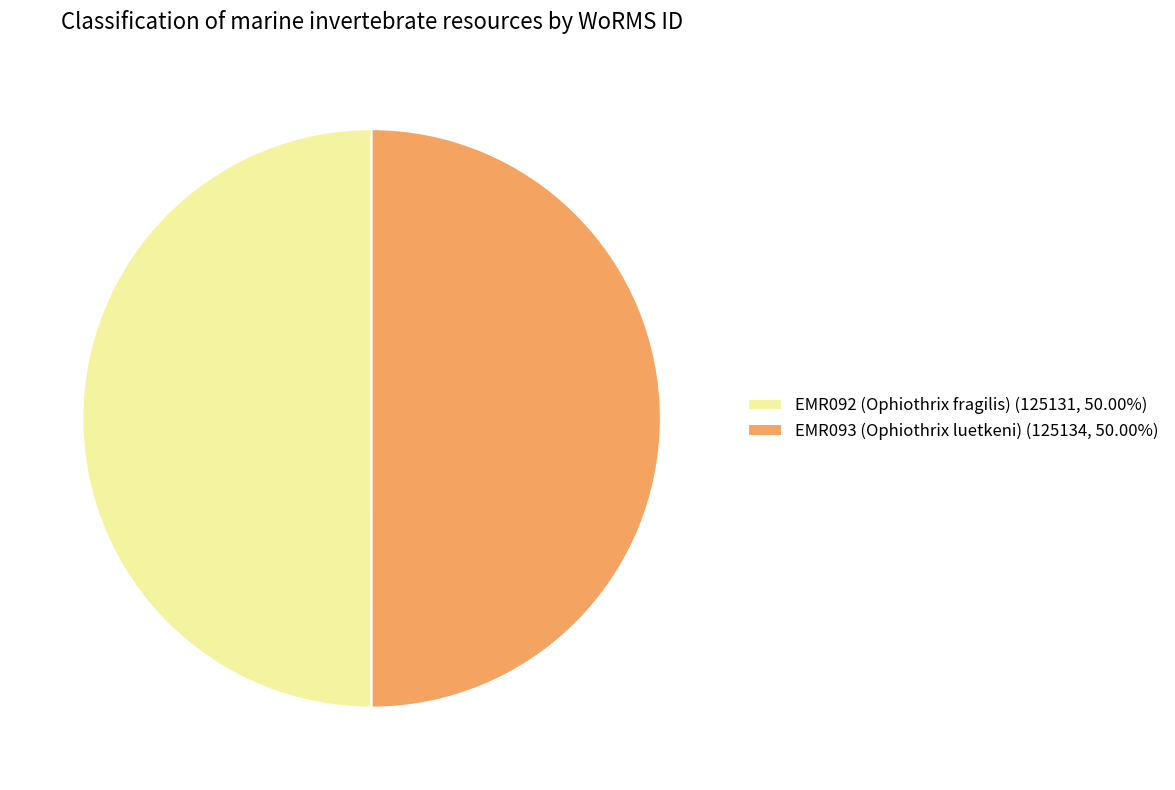

The EMR092 (Ophiothrix fragilis) slice represents 39% of the pie. True or false?

False